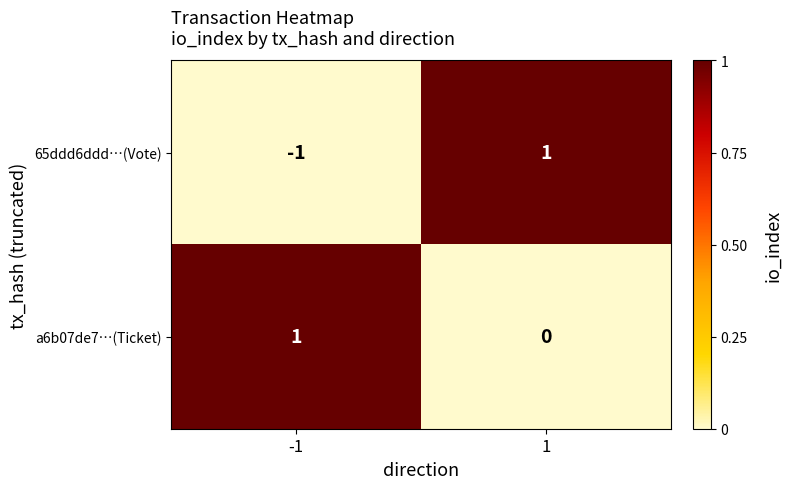

Which series has the largest total across all categories?

a6b07de7…(Ticket)